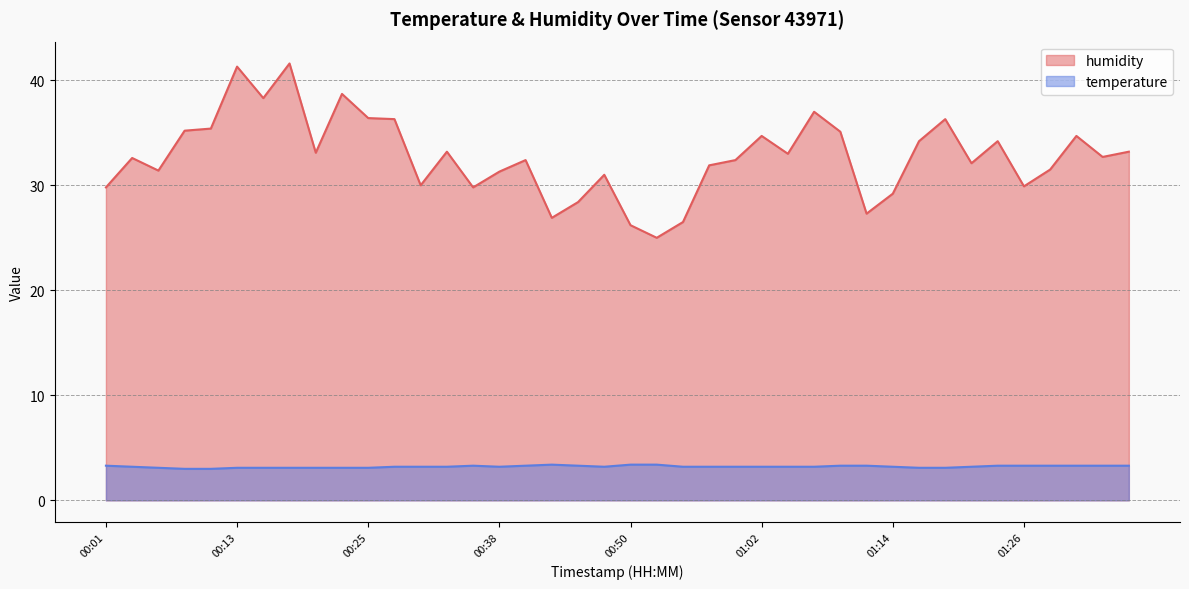

In temperature, how many points are higher than both neighbors (excluding endpoints)?

2